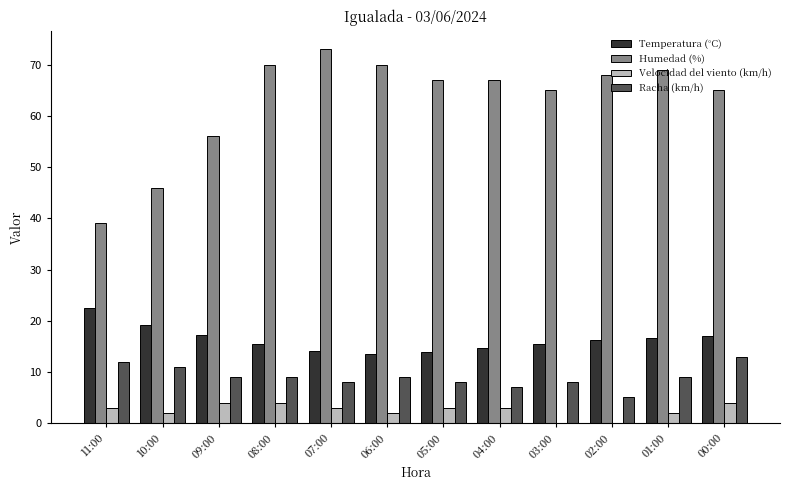

What is the total value across all series at 01:00?

96.6